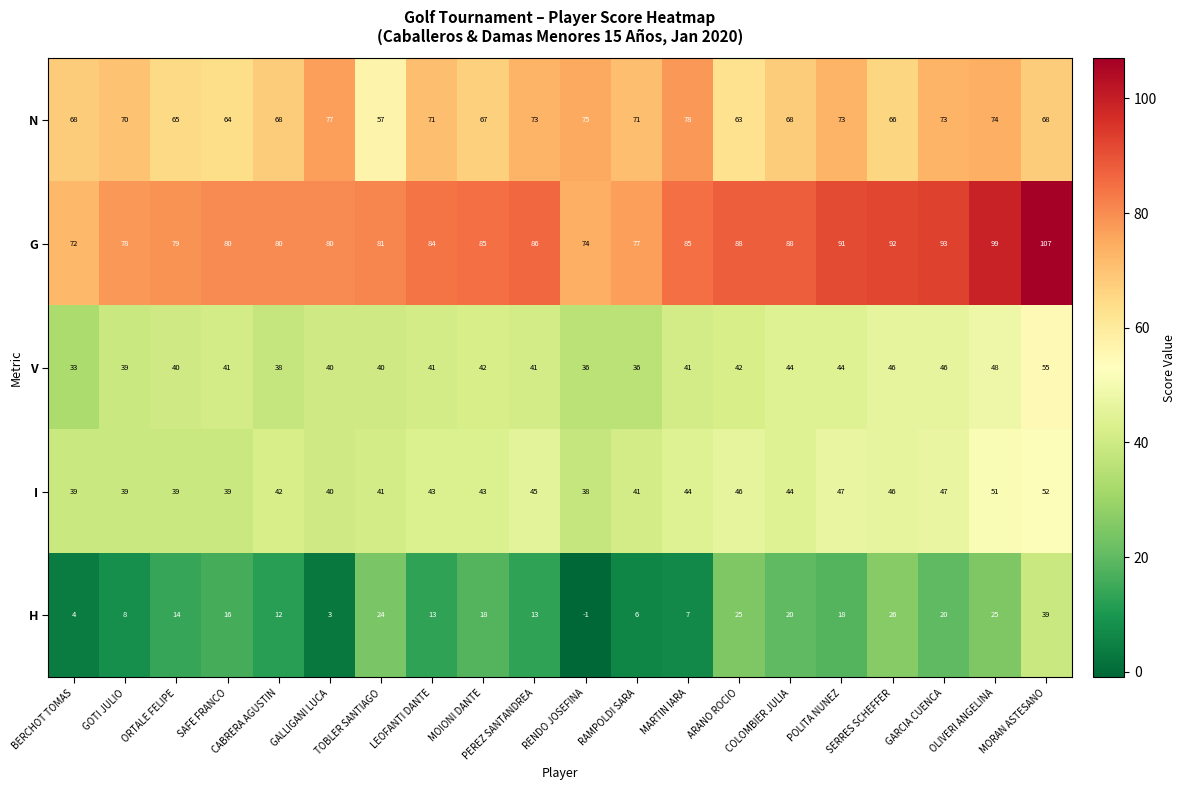

What is the total value across all series at LEOFANTI DANTE?

252